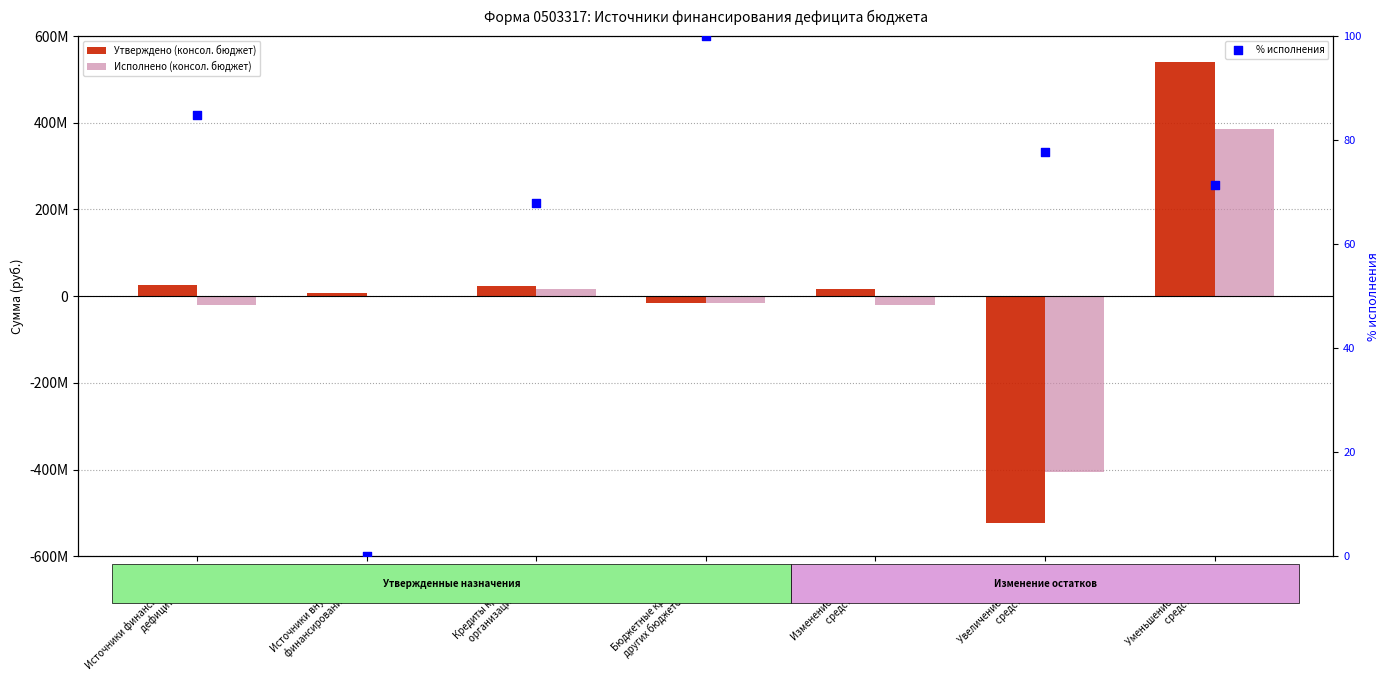

What is the total value across all series at Изменение остатков
средств (700)?

-3703443.4